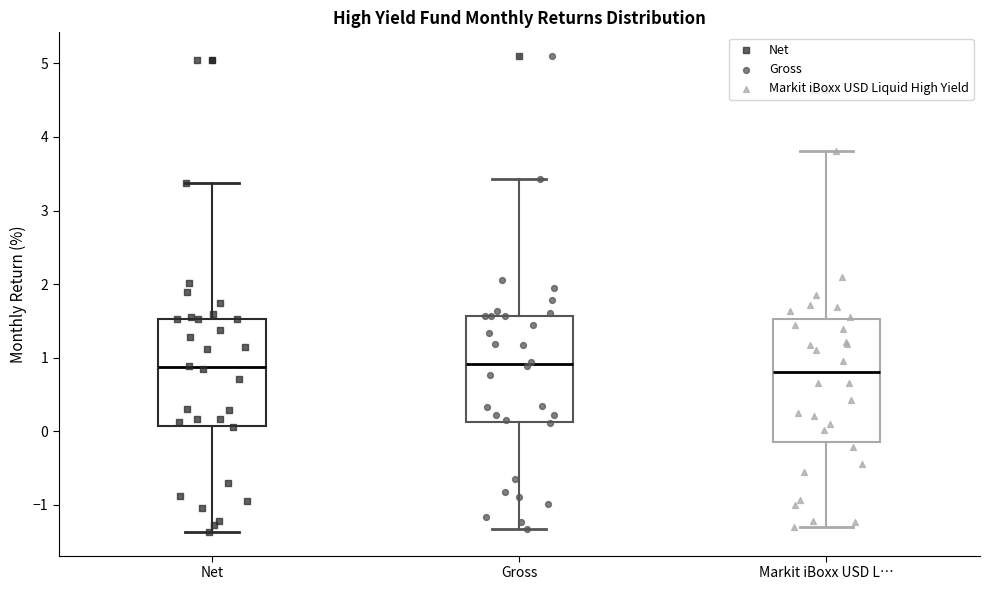

Where is the upper edge of the box for Markit iBoxx USD L… on the y-axis? The values are not printed on the chart, so give them approximately, as read against the axis.

1.5